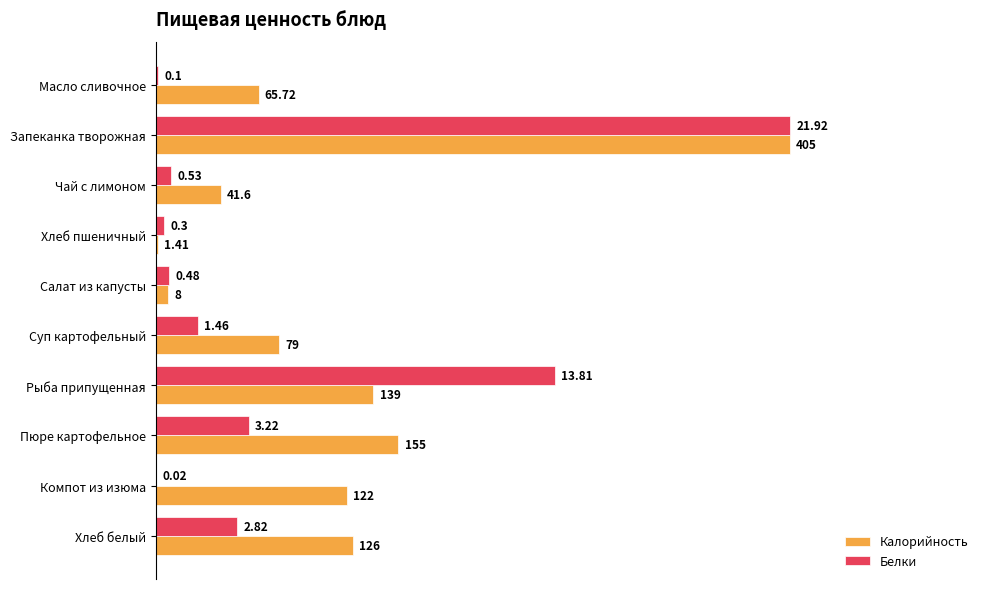

What are all the series names shown in the legend?

Калорийность, Белки